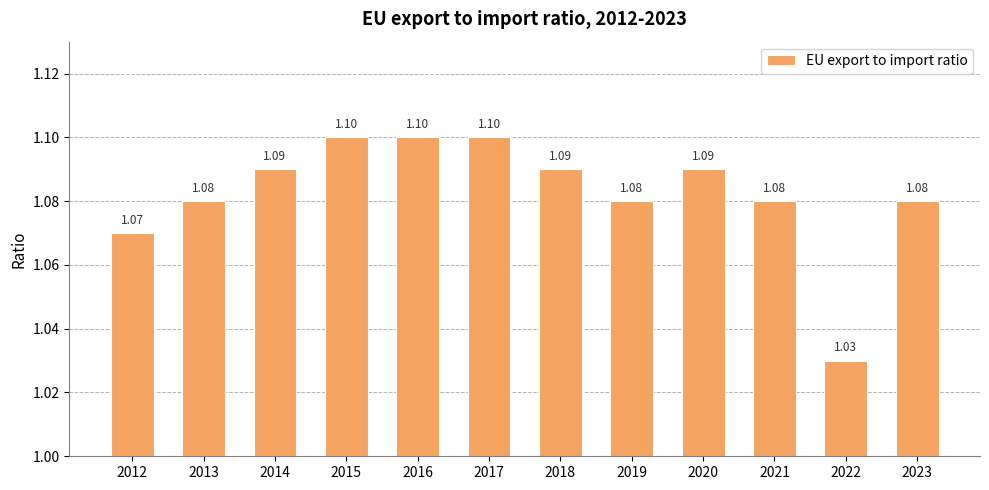

Between 2014 and 2017, which is larger?

2017